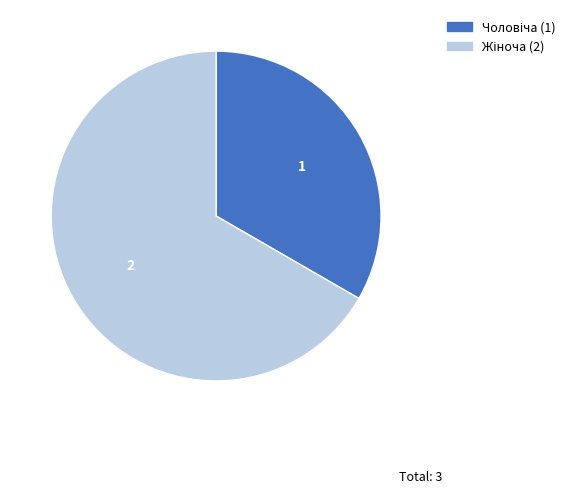

Is there a majority slice in this chart?

Yes